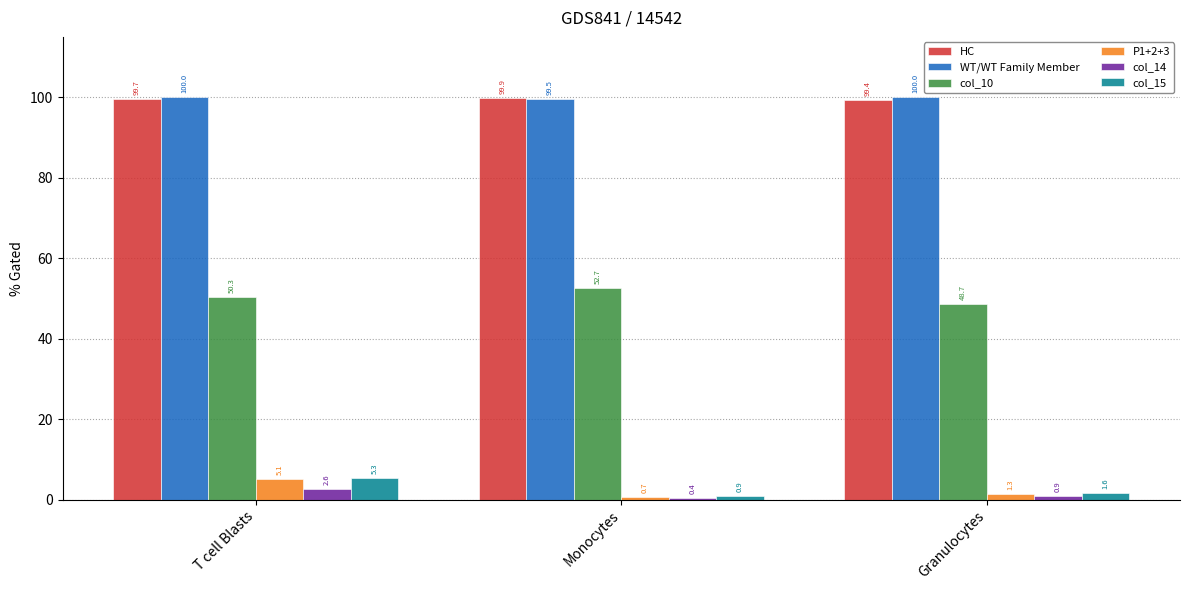

Which label corresponds to the smallest value in the chart?

Monocytes